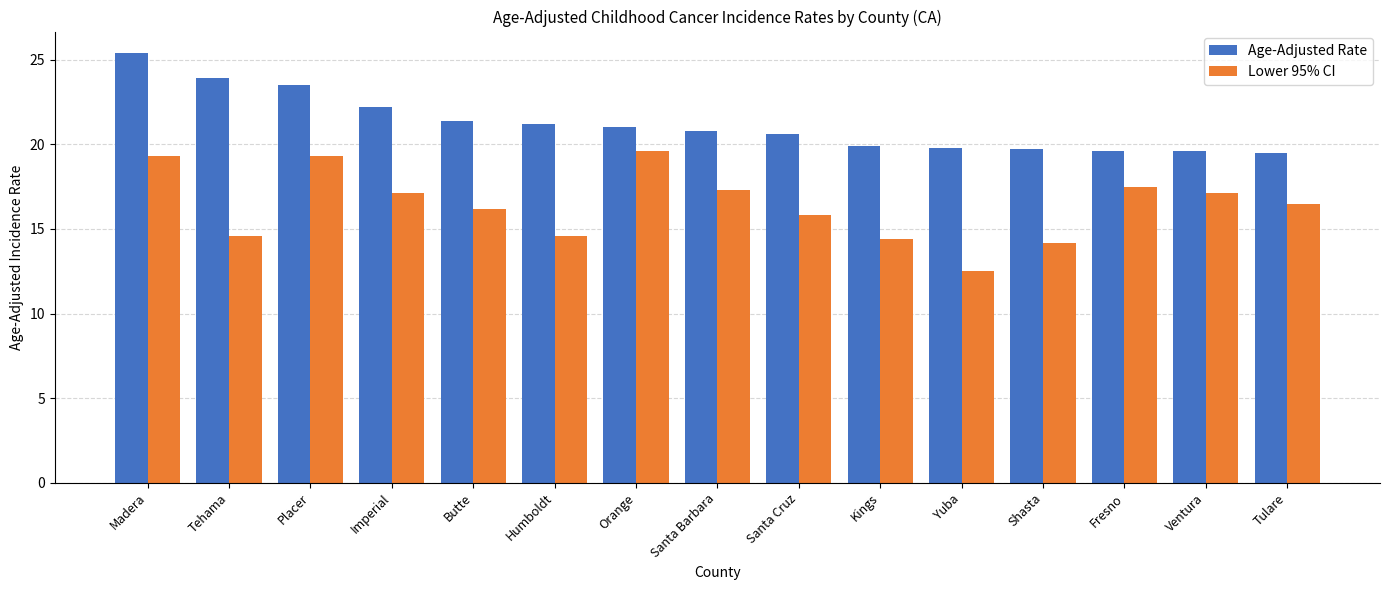

What is the greatest value displayed?

25.4